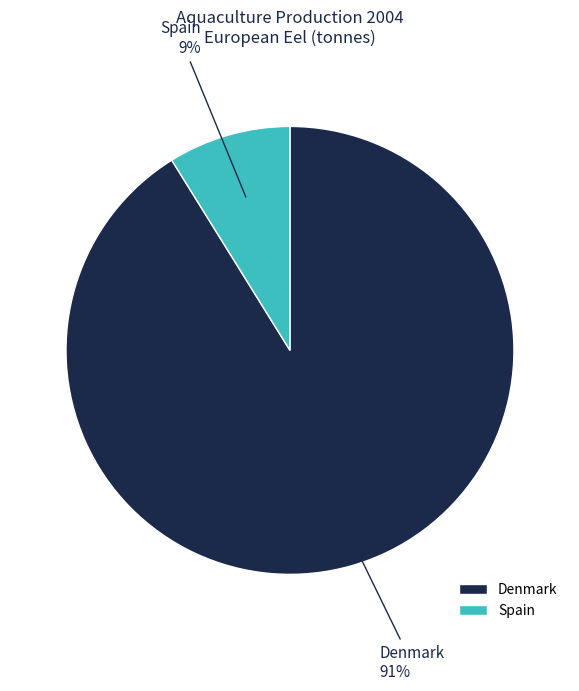

To the nearest percent, what is the average slice percentage?

50%